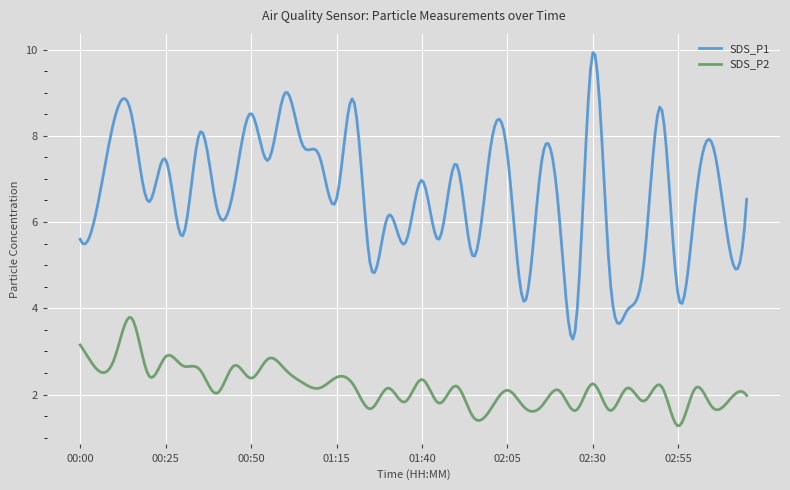

What is the minimum value for SDS_P1?

3.3